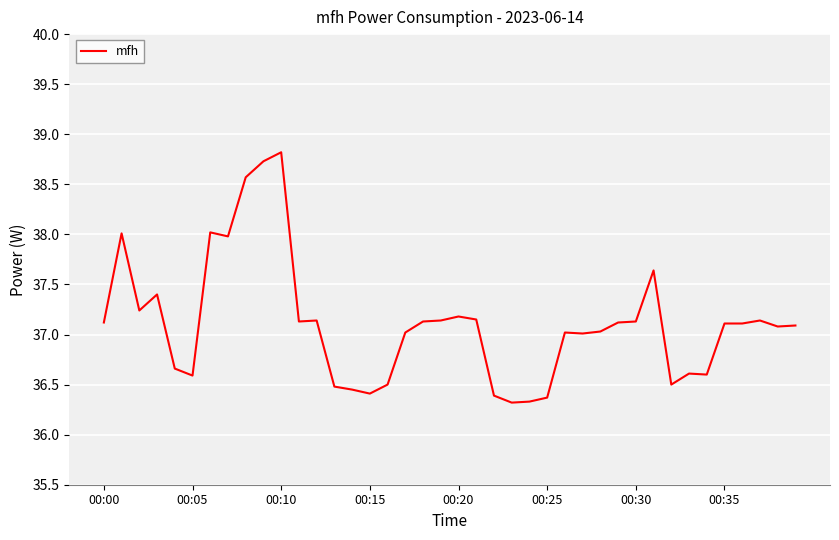

Does the chart display data point markers on the line(s)?

No